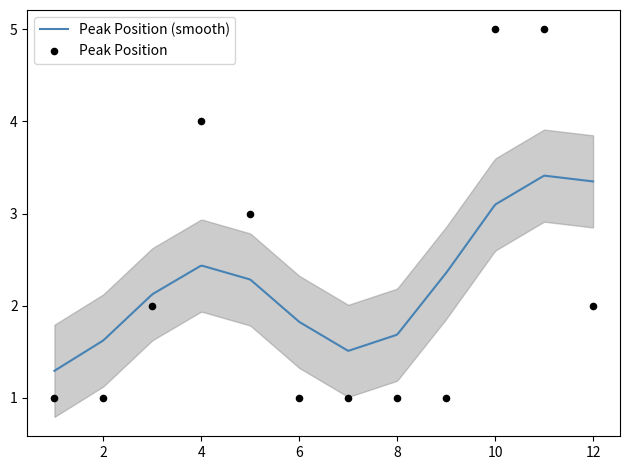

Between 9 and 10, which is larger?

10